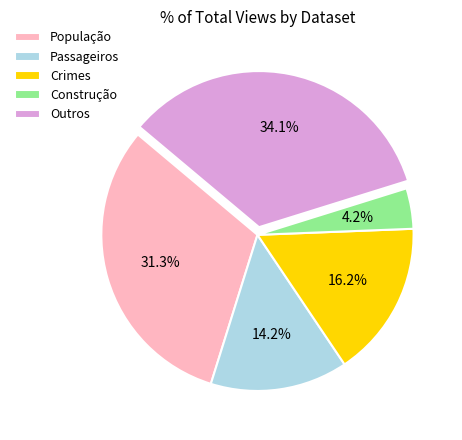

Rank the categories by value from highest to lowest.

Outros, População, Crimes, Passageiros, Construção